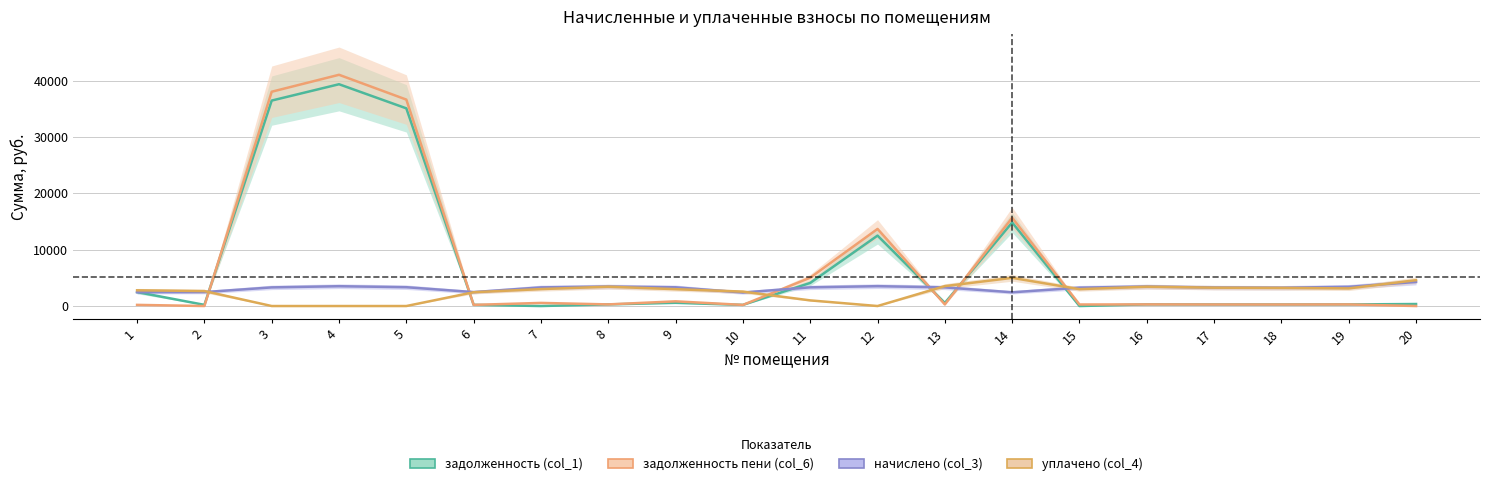

At how many categories does at least one series exceed 31432?

3